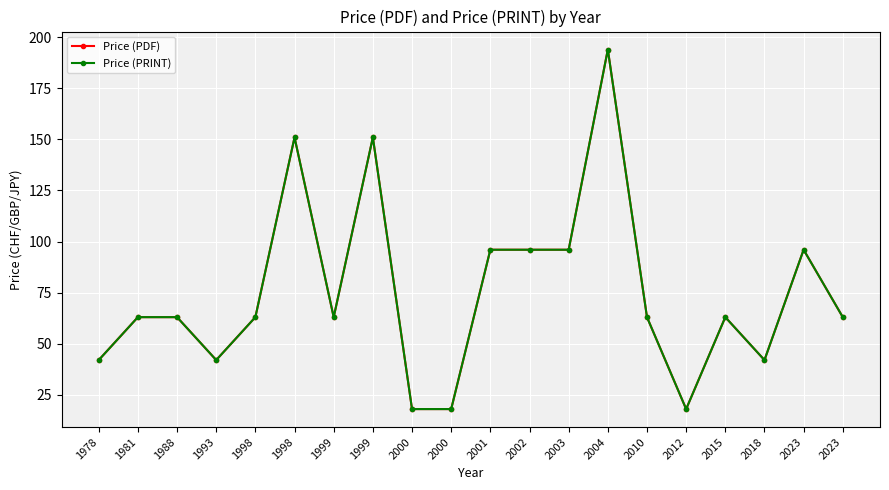

Which category has the lowest value in the Price (PDF) series?

2000